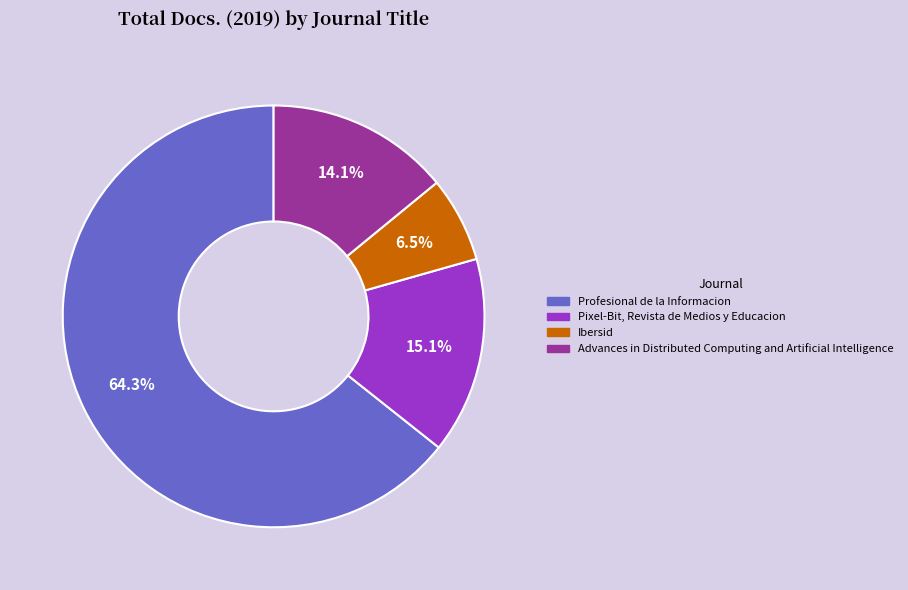

Does Ibersid account for over 50% of the chart?

No